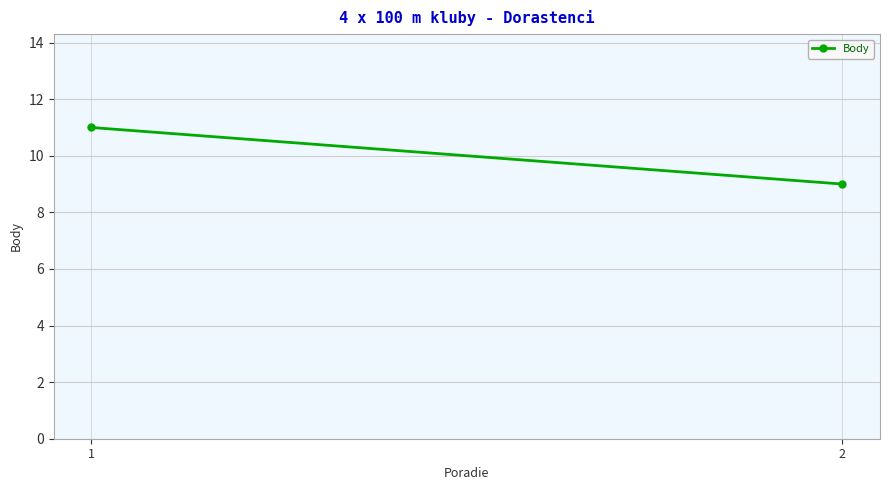

What is the sum of the values at 1 and 2?

20